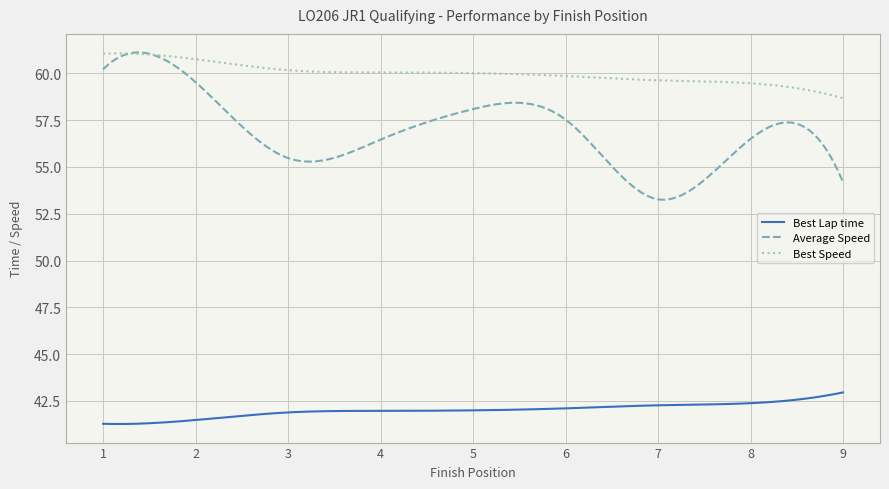

True or false: Best Lap time and Best Speed cross at least once.

False